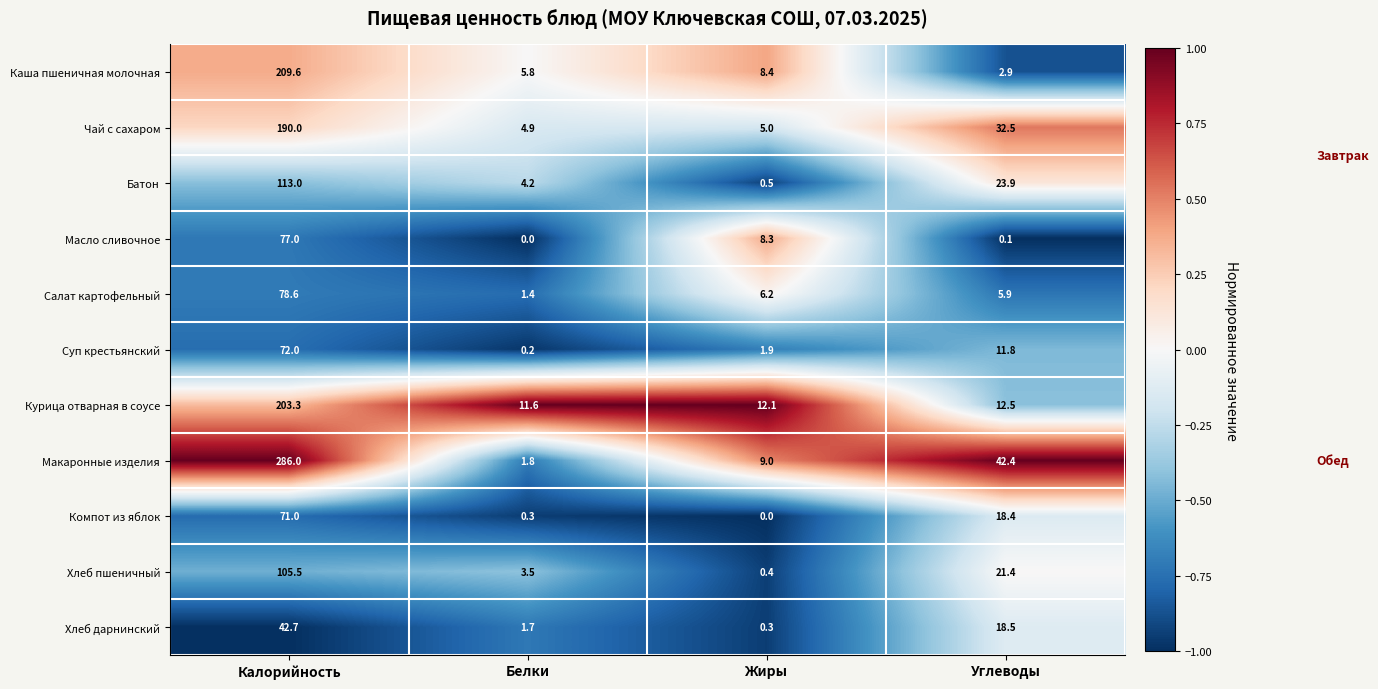

What is the total value across all series at Белки?

35.4